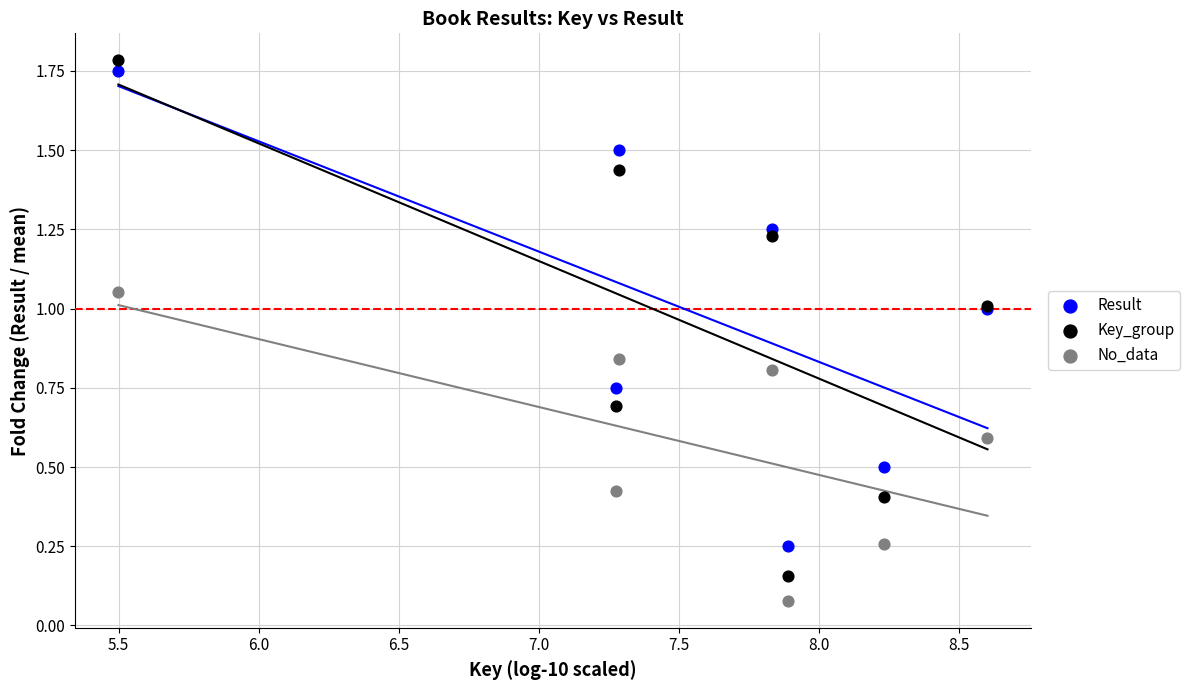

Which series contains the highest Y value?

Key_group